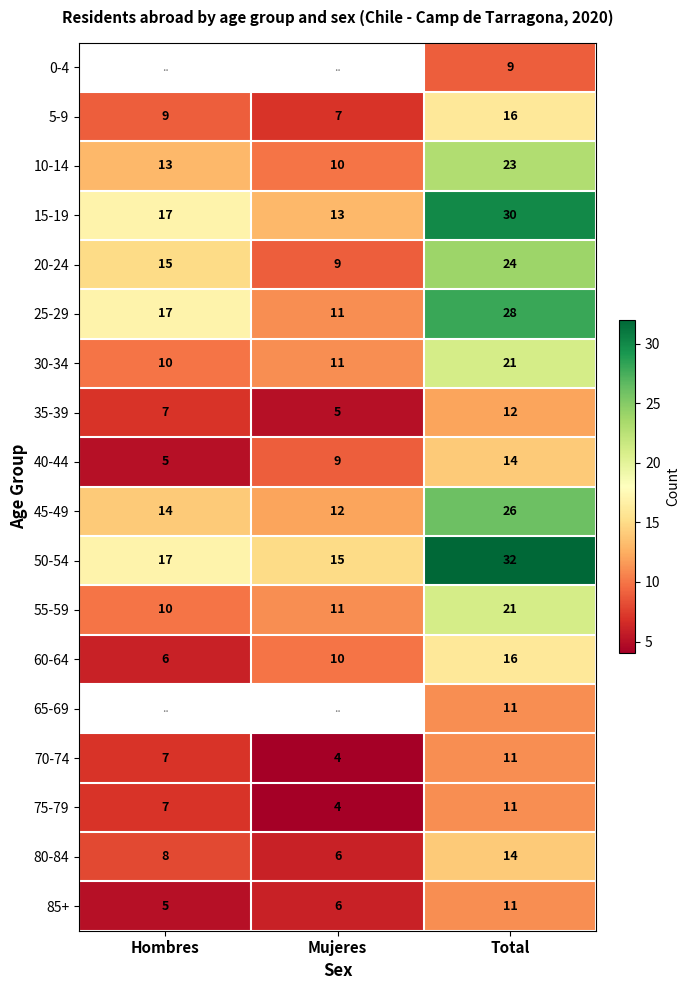

What is the sum of all 25-29 values?

56